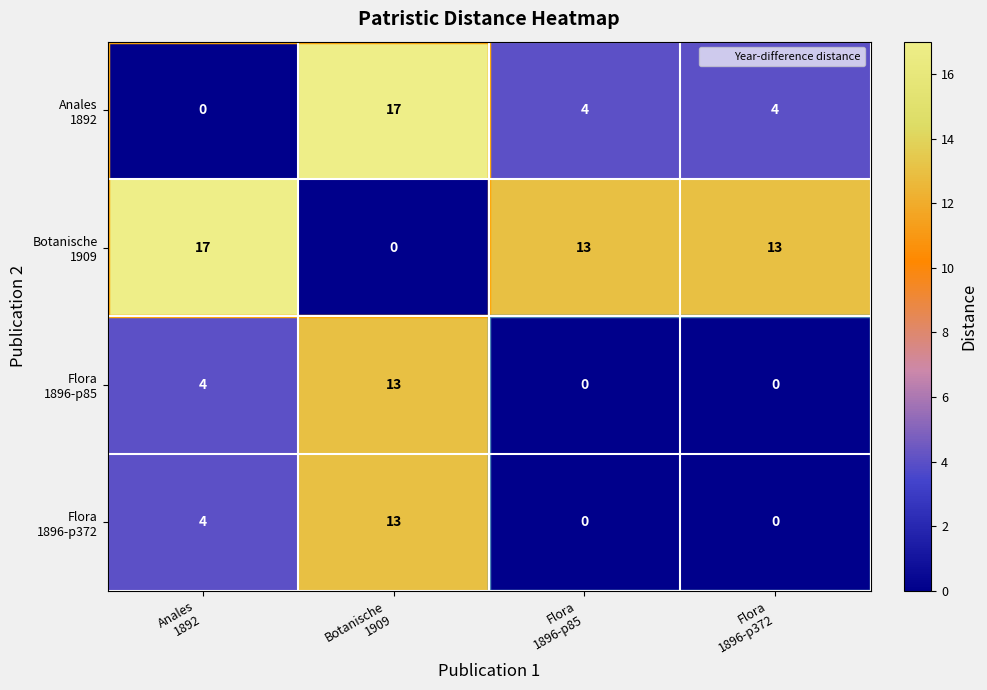

At how many categories does at least one series exceed 1?

4